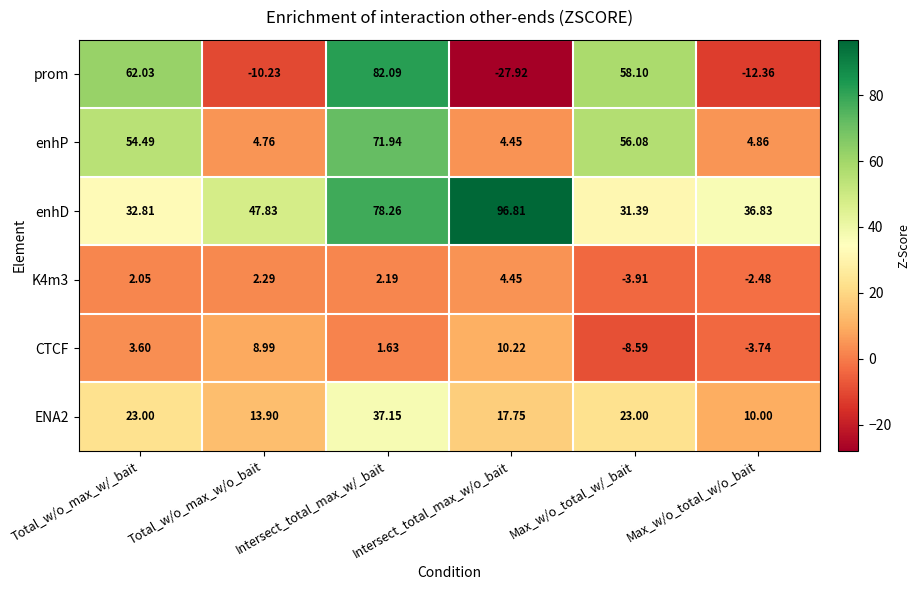

Which category has the lowest value across all series?

Intersect_total_max_w/o_bait